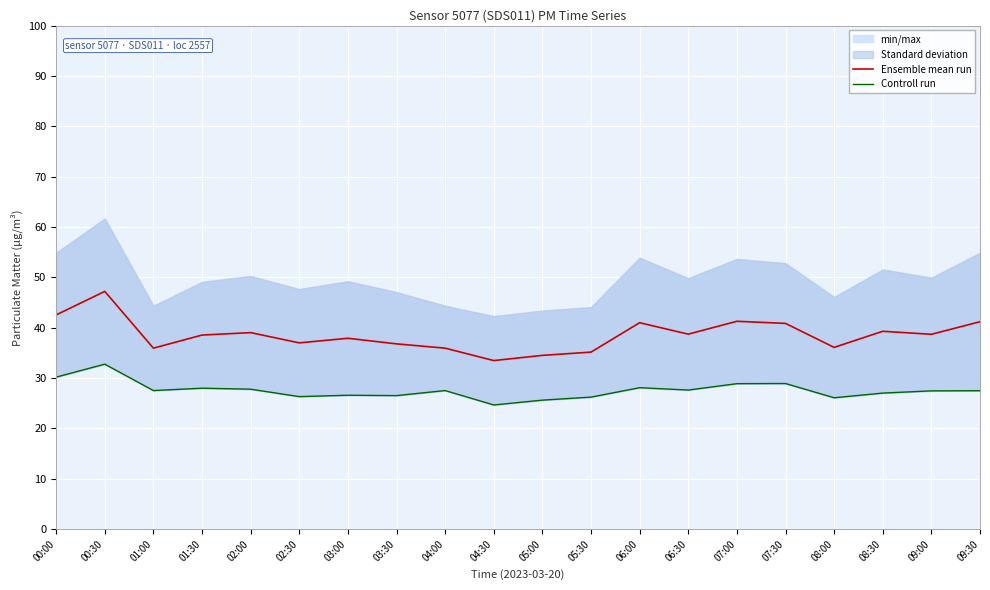

Which series has the largest range (max minus min)?

Ensemble mean run